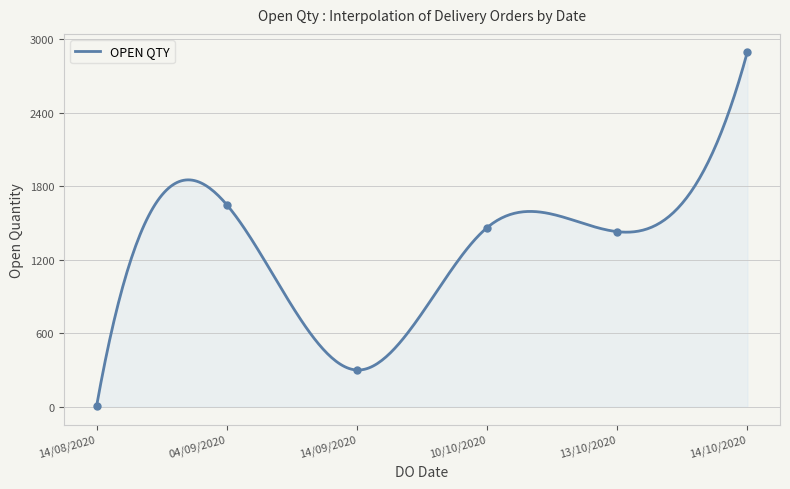

At which label does OPEN QTY reach its minimum?

14/08/2020